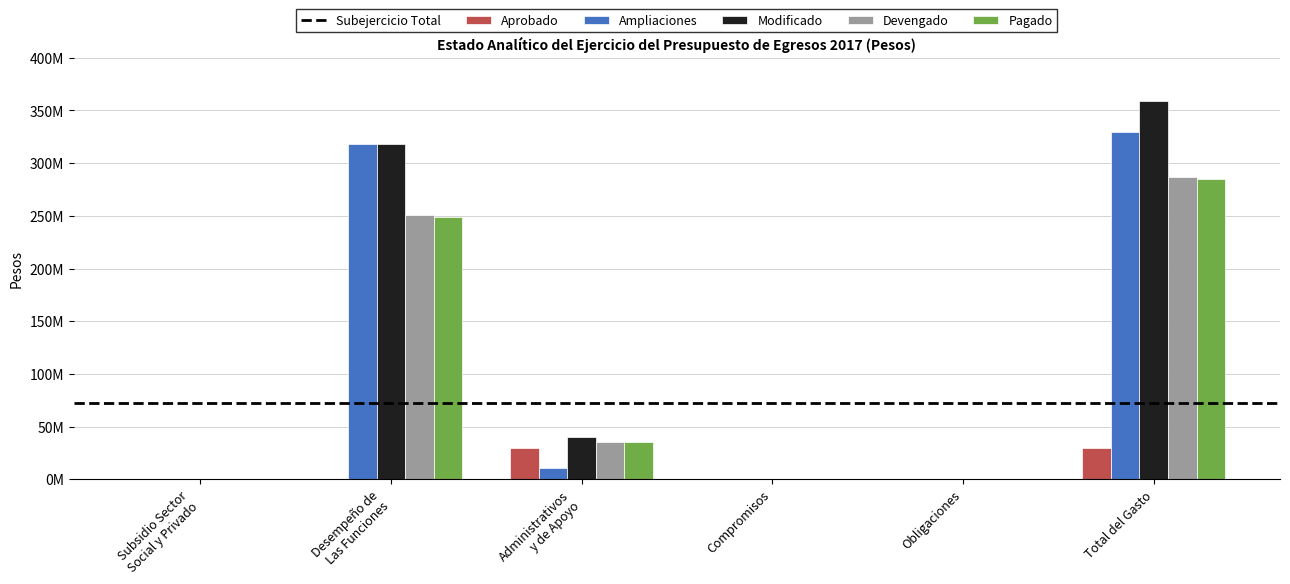

What position from the right is Administrativos
y de Apoyo?

4